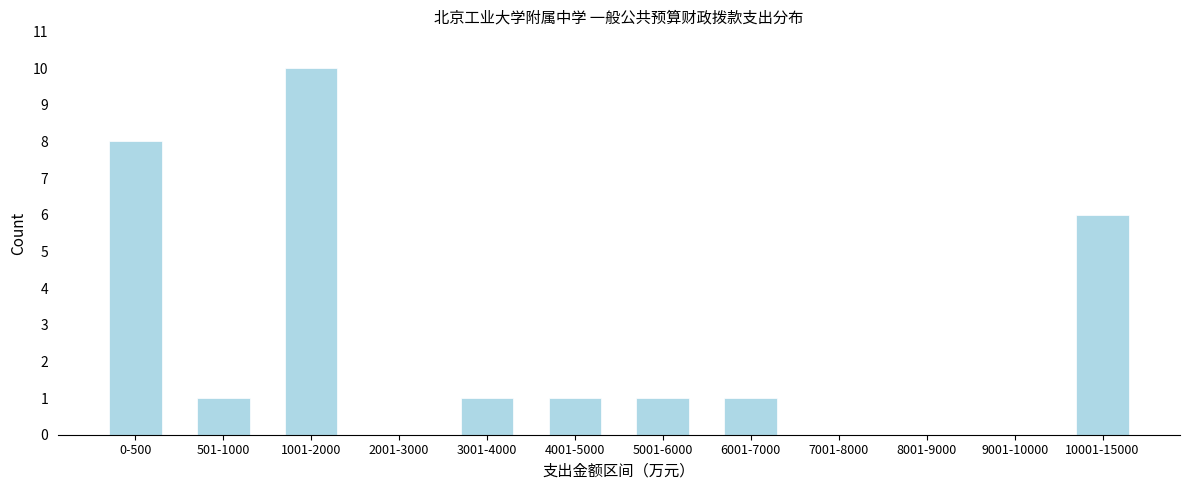

Reading left to right, transcribe all the data shown in this chart.

0-500=8	501-1000=1	1001-2000=10	2001-3000=0	3001-4000=1	4001-5000=1	5001-6000=1	6001-7000=1	7001-8000=0	8001-9000=0	9001-10000=0	10001-15000=6